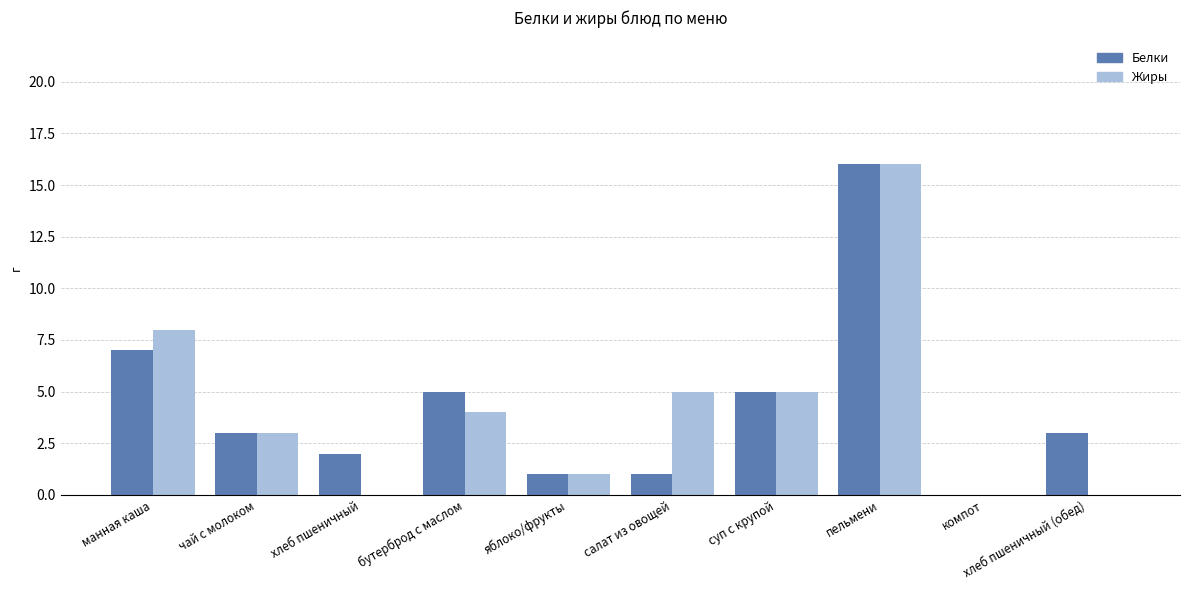

Which series changed the most between бутерброд с маслом and салат из овощей?

Белки